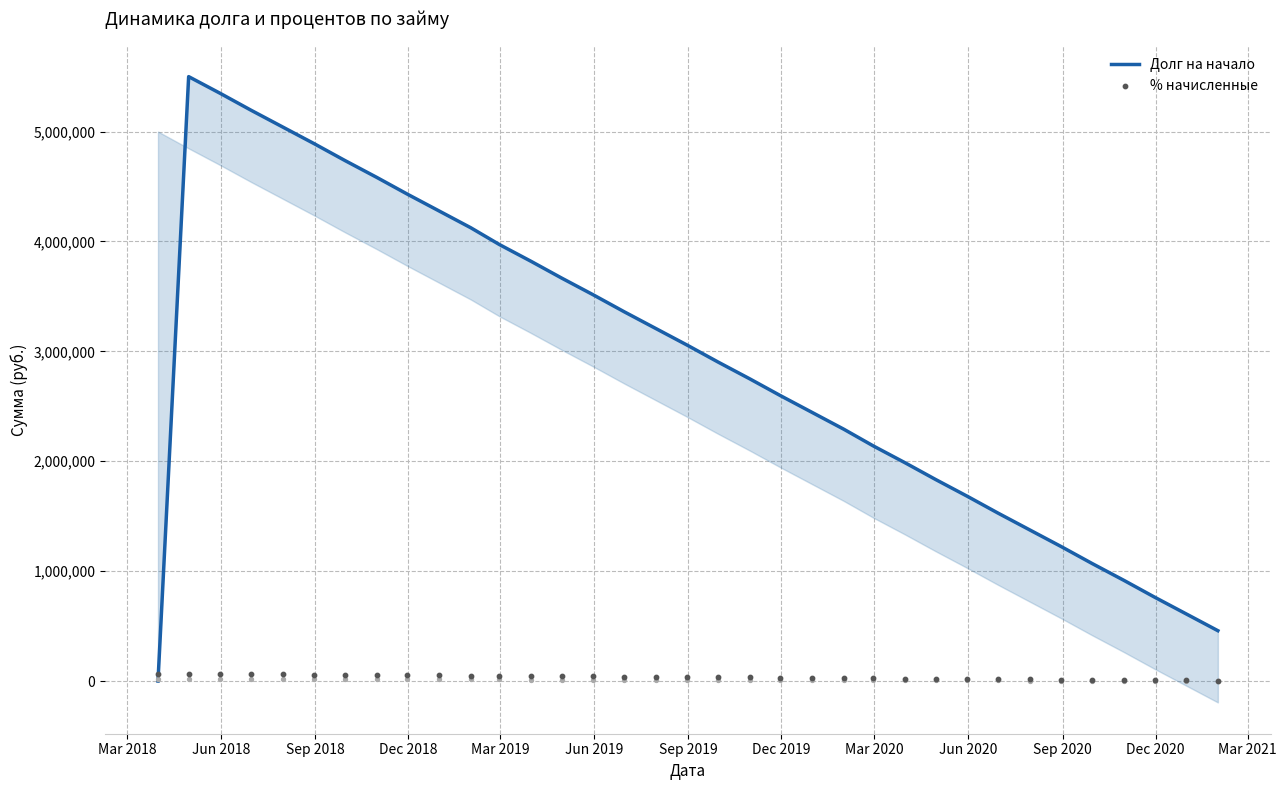

Is the value of % начисленные at 28 greater than the value of Долг на начало at 26?

No